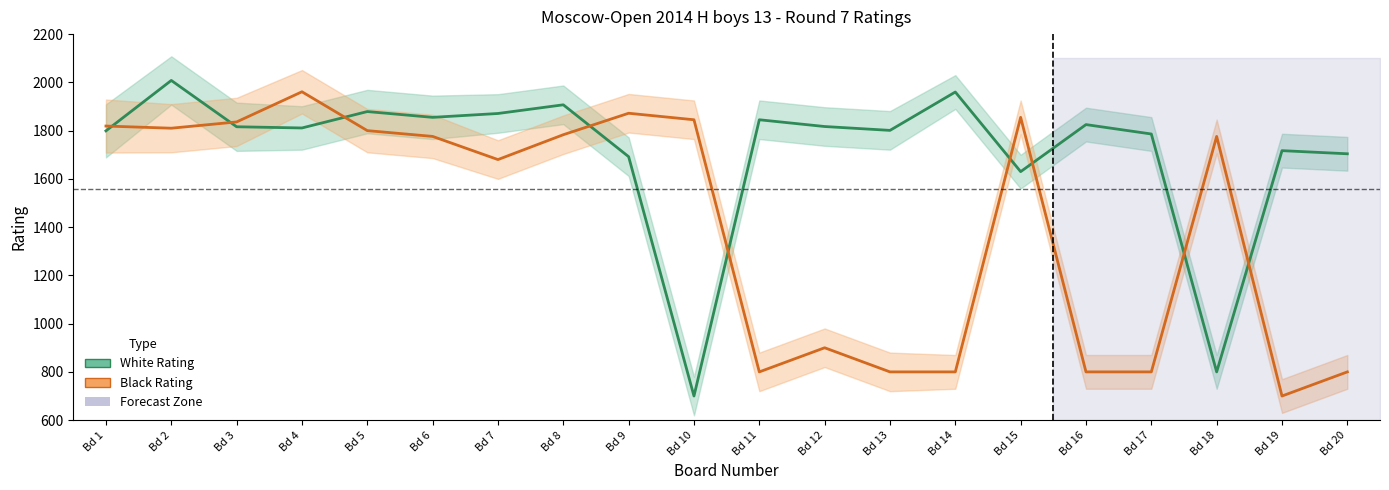

What is the spread (max minus min) of values at Bd 11?

1045